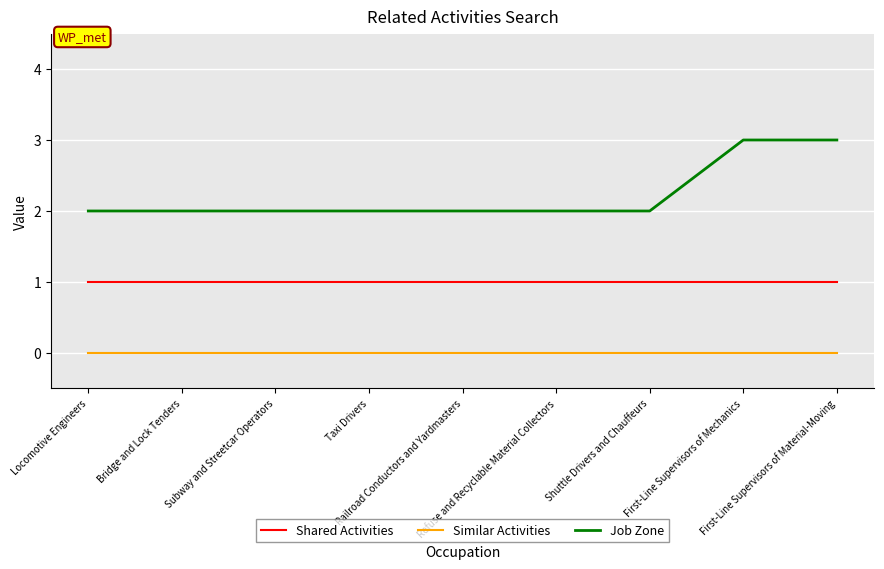

Which series has the largest range (max minus min)?

Job Zone